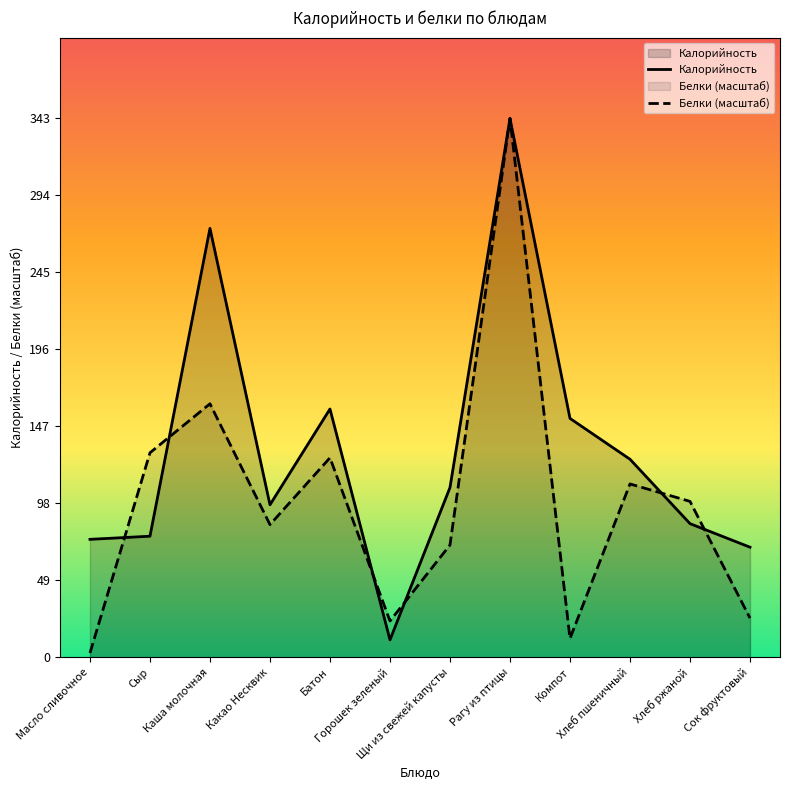

The value of Белки (масштаб) at Компот is 18.4. True or false?

False